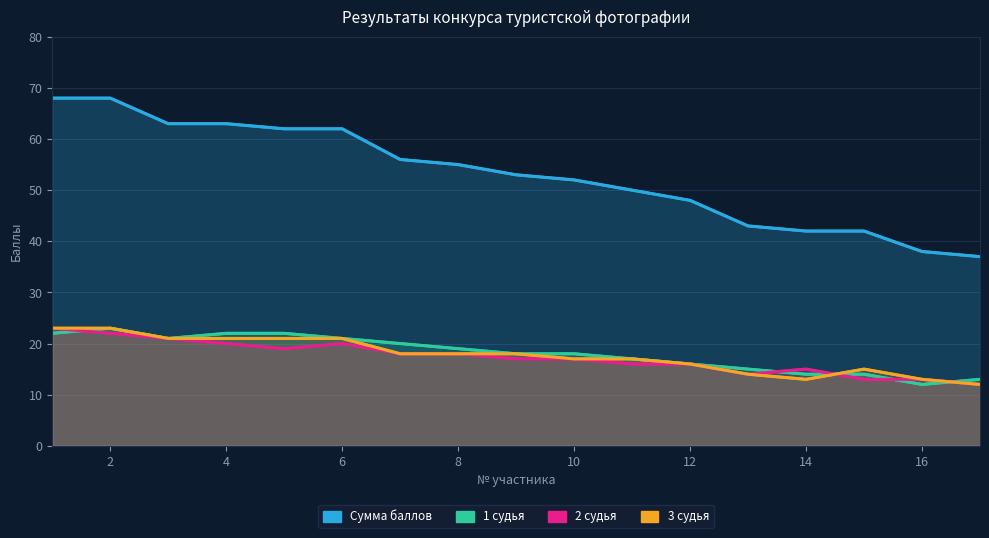

Reading left to right, list all the values displayed in this chart.

Сумма баллов: 68	68	63	63	62	62	56	55	53	52	50	48	43	42	42	38	37
1 судья: 22	23	21	22	22	21	20	19	18	18	17	16	15	14	14	12	13
2 судья: 23	22	21	20	19	20	18	18	17	17	16	16	14	15	13	13	12
3 судья: 23	23	21	21	21	21	18	18	18	17	17	16	14	13	15	13	12